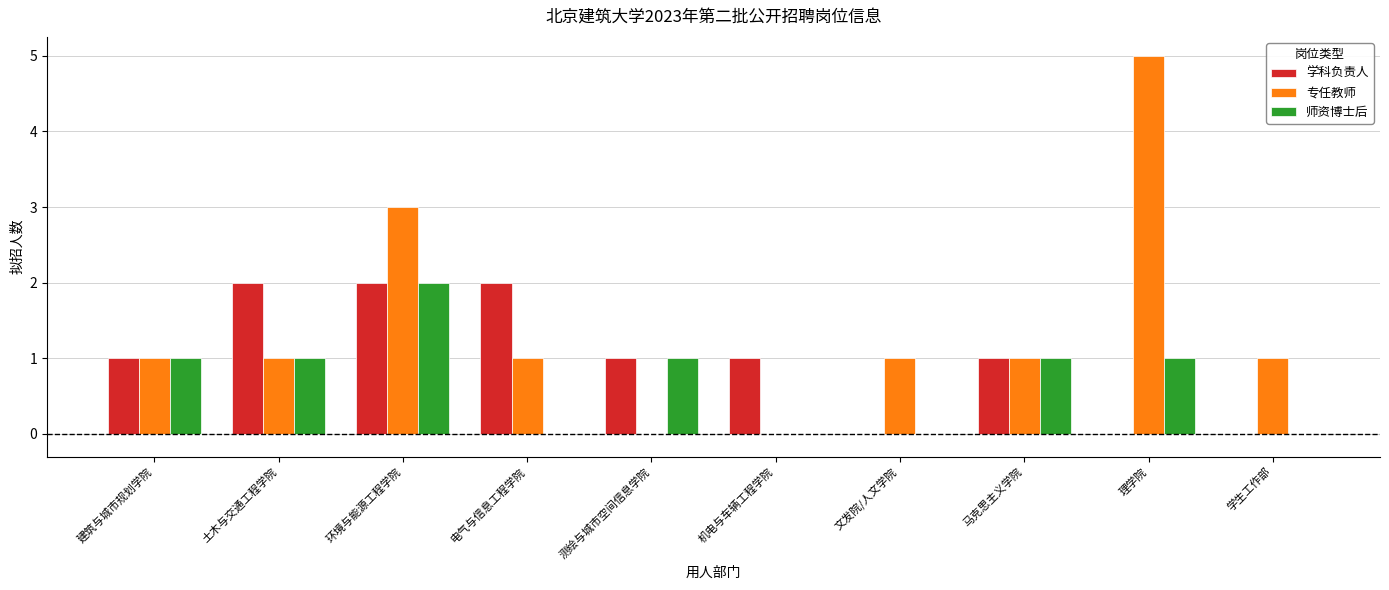

What is the maximum value shown in the chart?

5